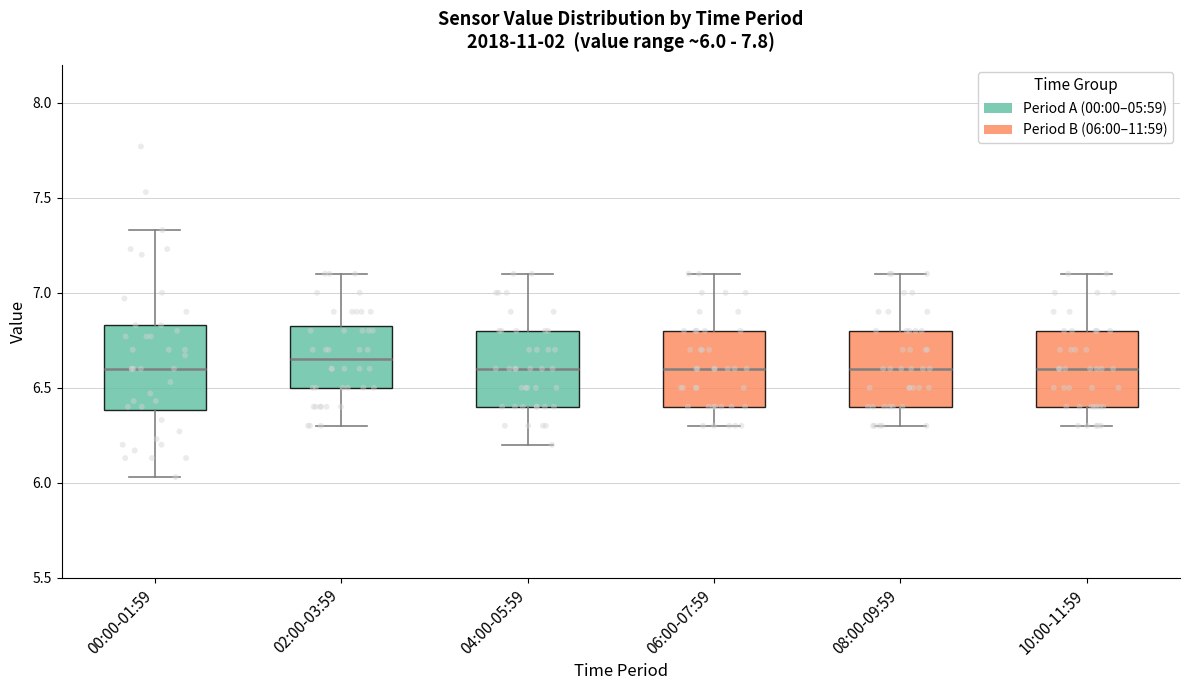

Which box's median line is the highest?

02:00-03:59